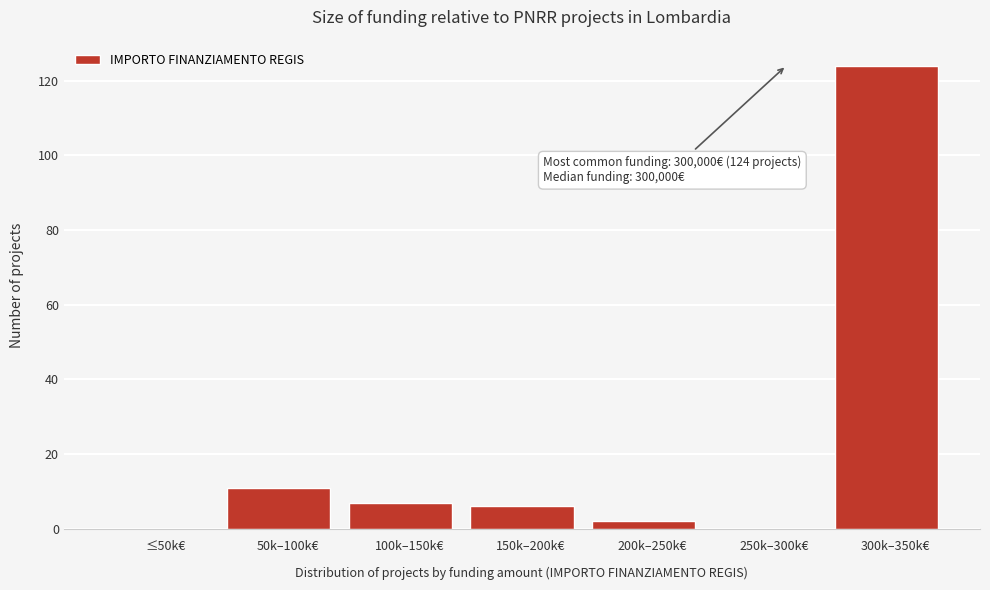

Reading left to right, transcribe all the data shown in this chart.

≤50k€=0	50k–100k€=11	100k–150k€=7	150k–200k€=6	200k–250k€=2	250k–300k€=0	300k–350k€=124